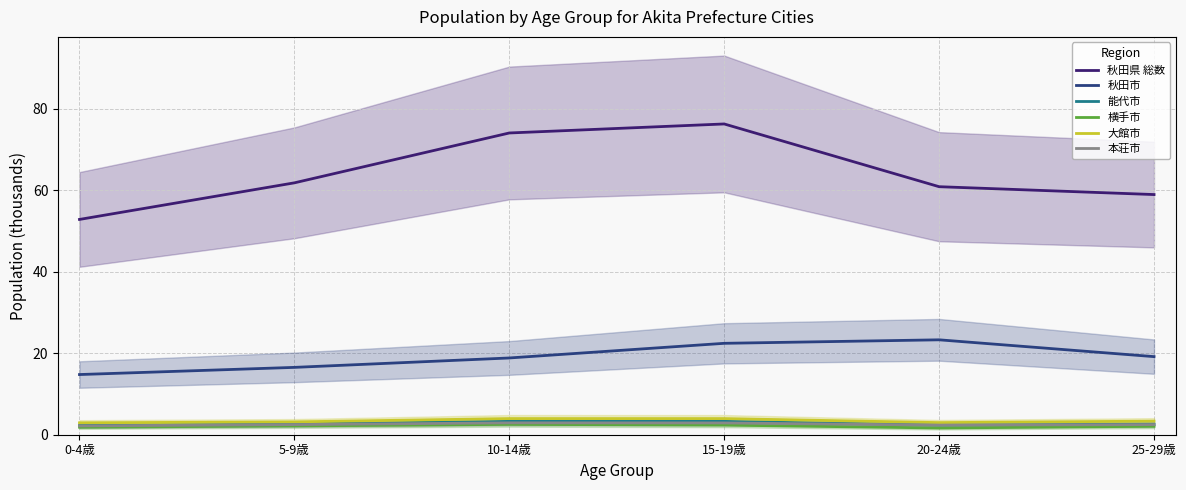

Is it true that 秋田県 総数 equals 124.9 at 15-19歳?

False